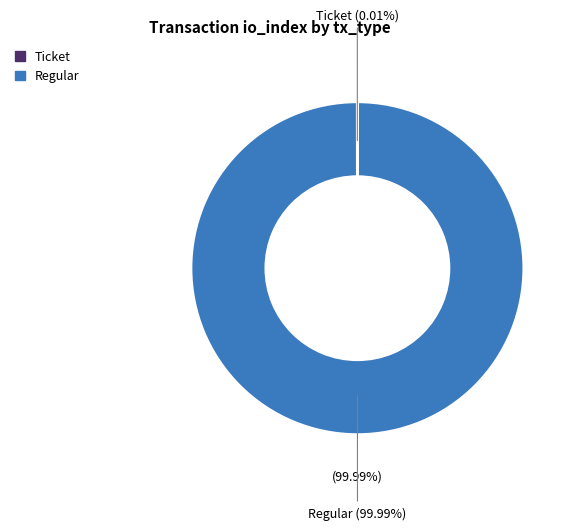

Is Ticket the majority of the pie?

No